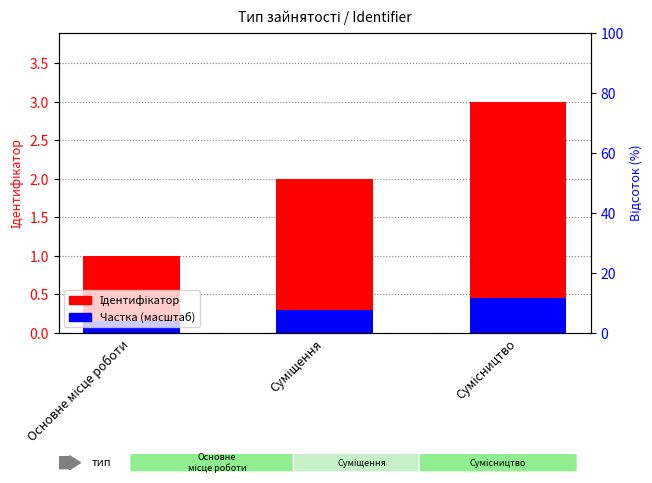

The value of Частка (масштаб) at Суміщення is 0.3. True or false?

True